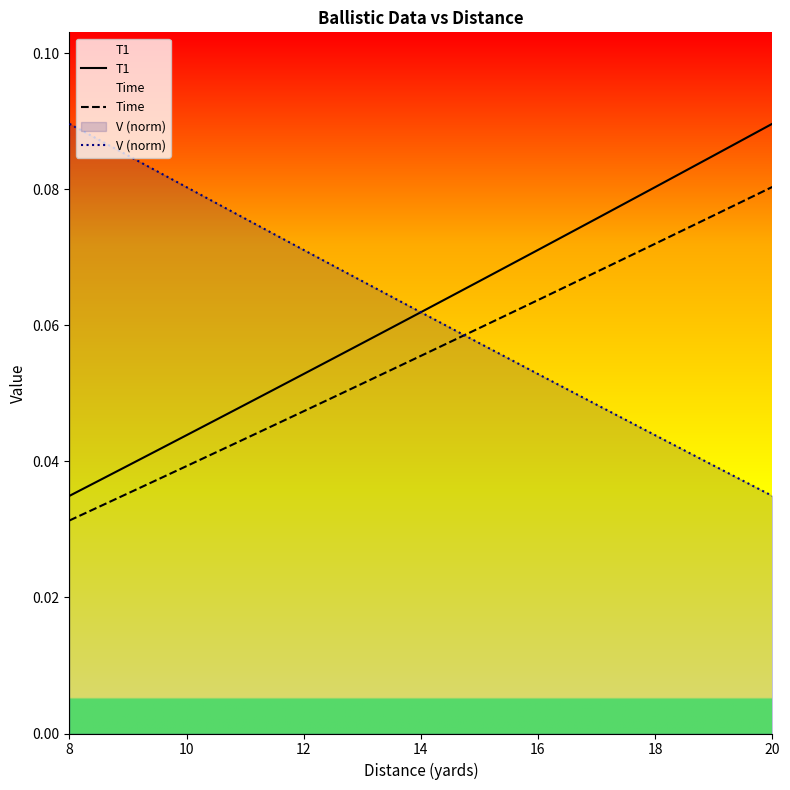

List the series in order of their overall mean, highest first.

V (norm), T1, Time